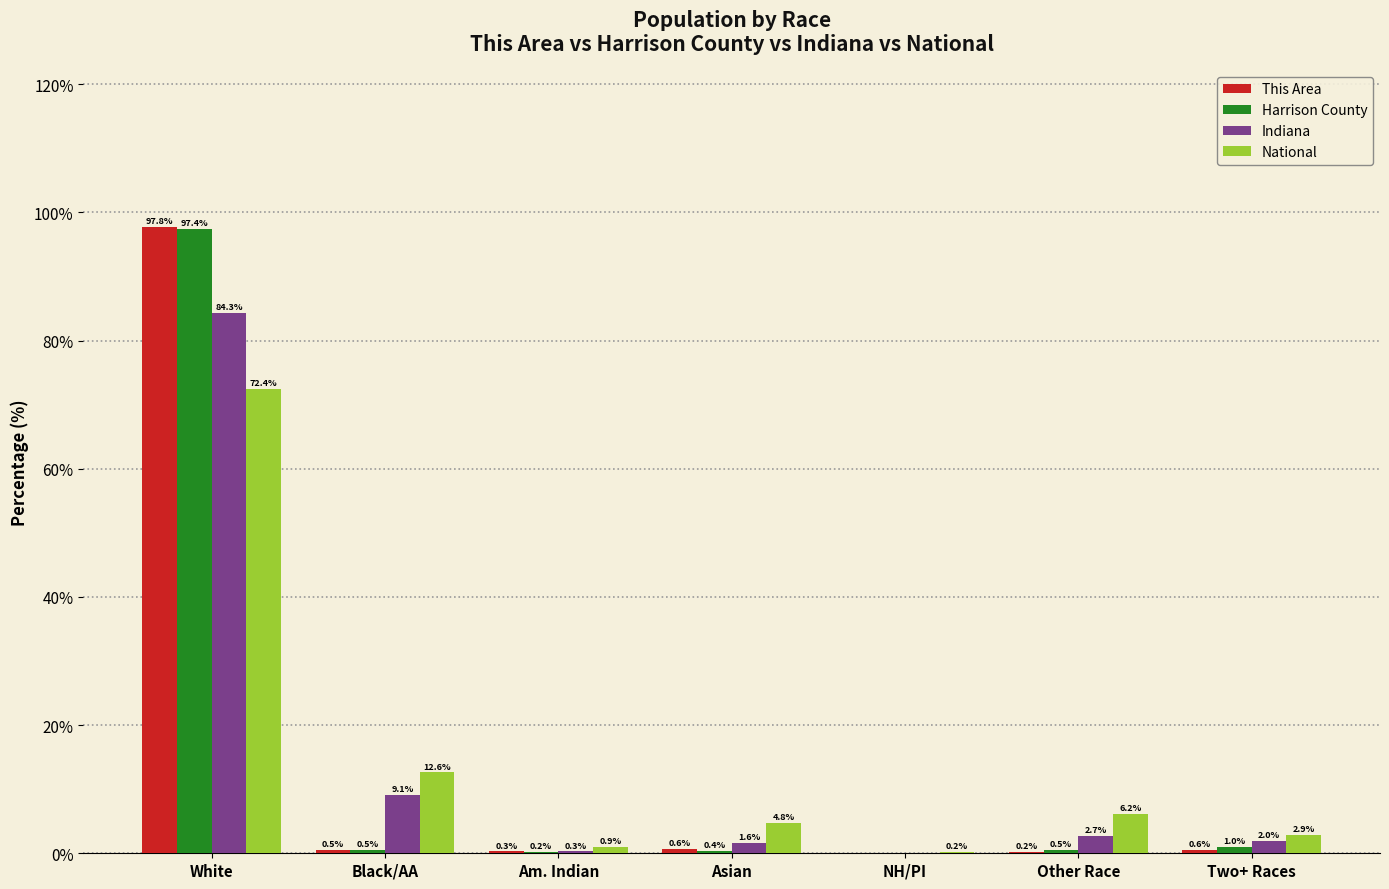

Is it true that Harrison County equals 0.5 at Black/AA?

True